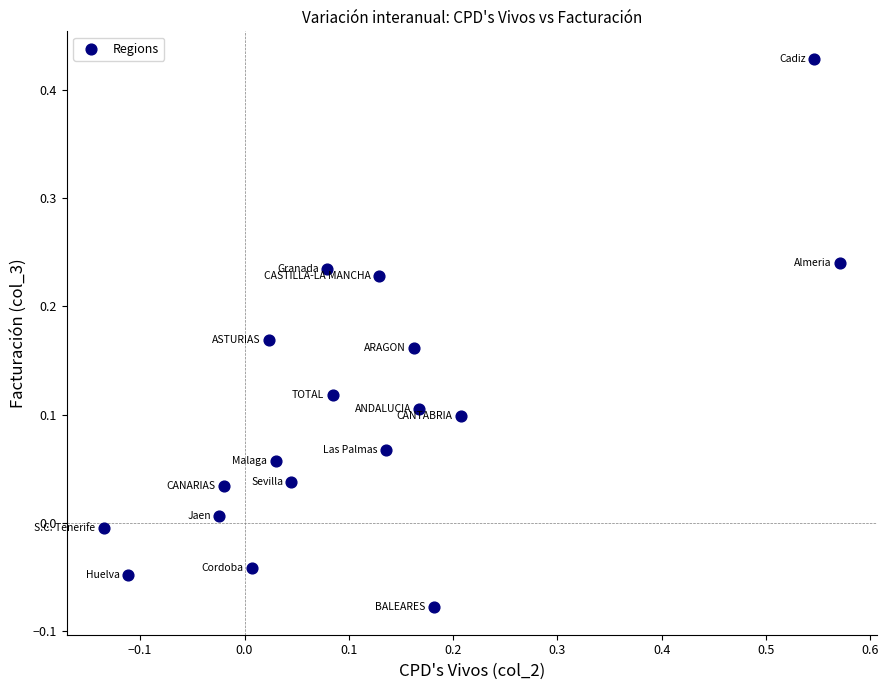

What is the range of X values (max minus min)?

0.7